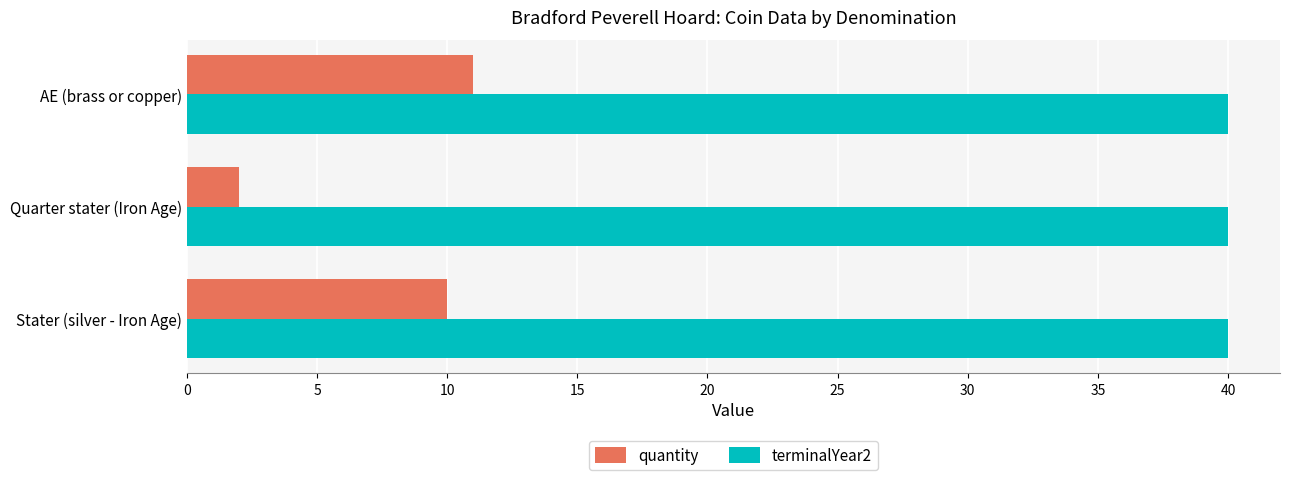

The quantity series shows 11 at AE (brass or copper). True or false?

True